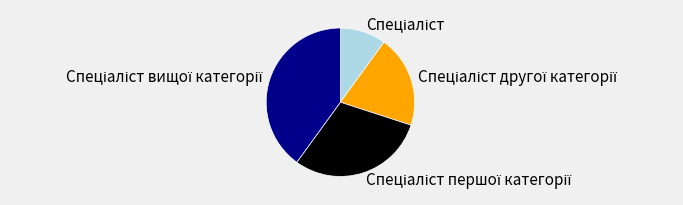

Count the number of slices in the pie.

4